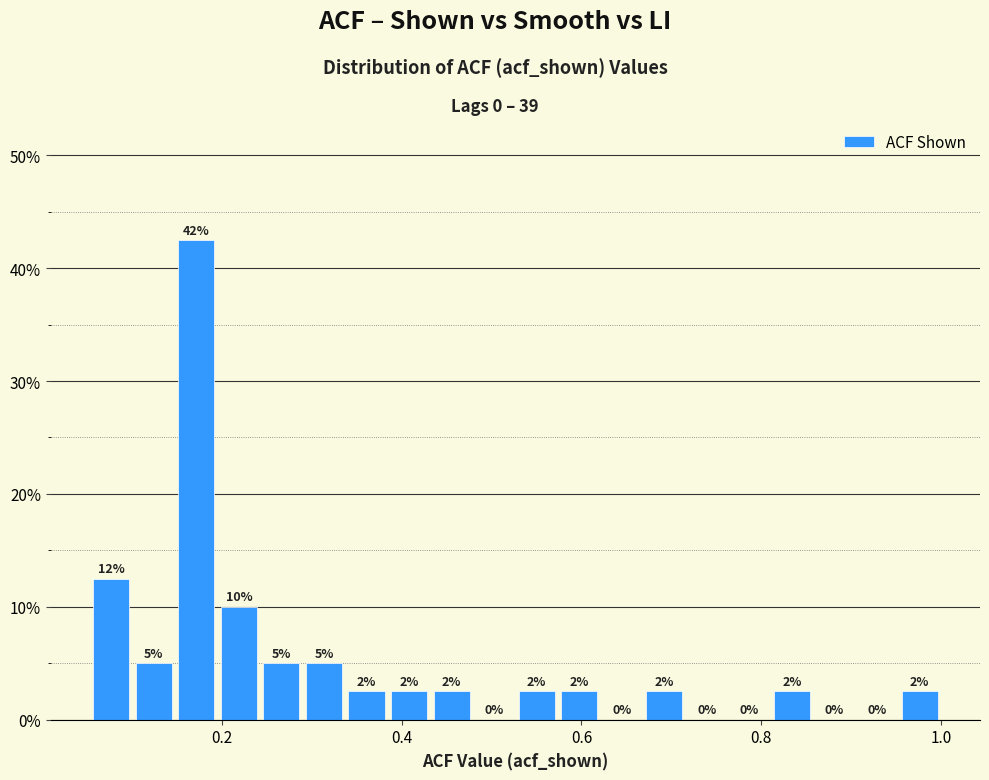

Read against the x-axis, roughly where is the centre of the tallest bar?

0.18